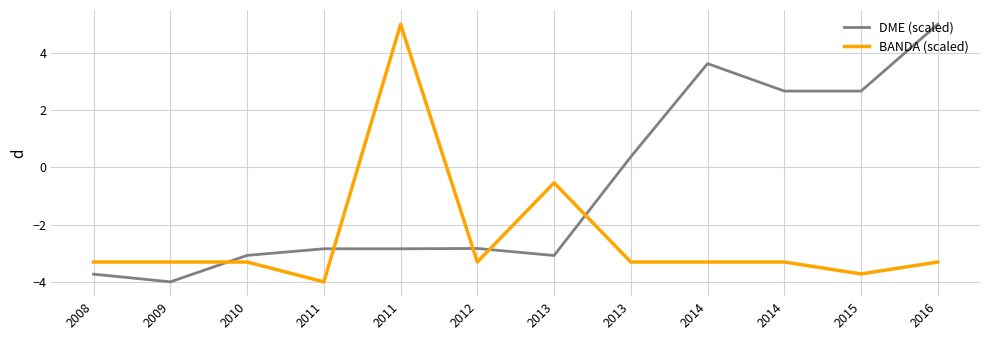

How many times do BANDA (scaled) and DME (scaled) cross each other?

5